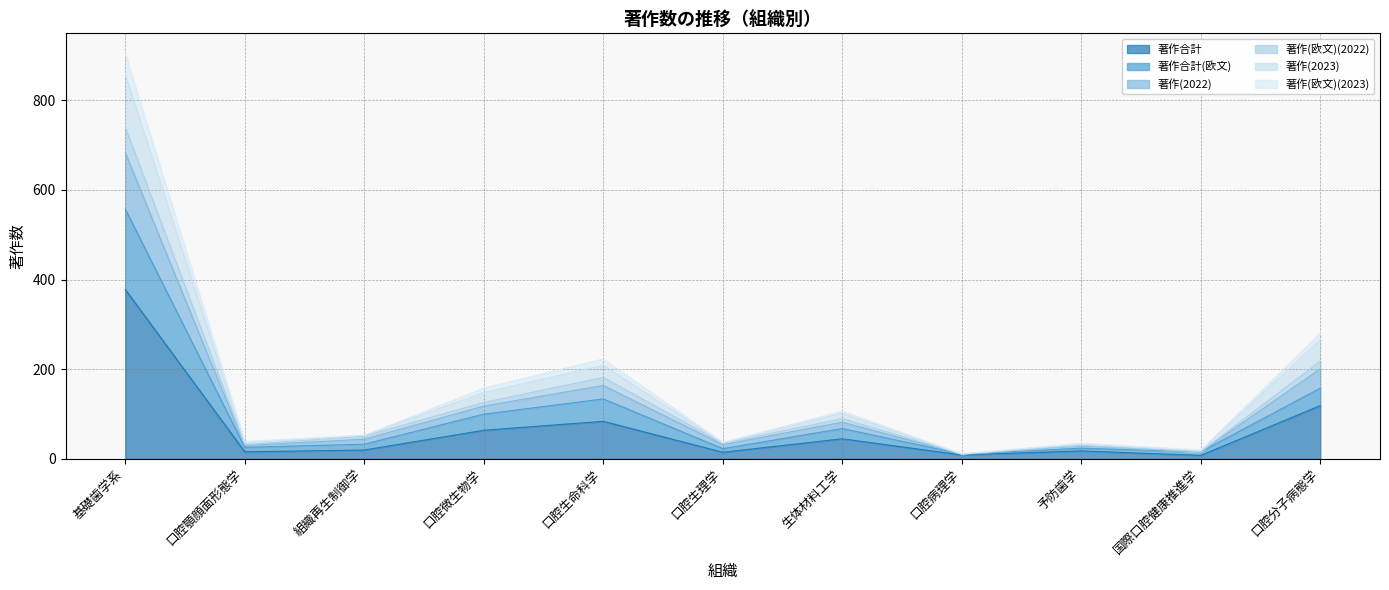

Does the chart have visible grid lines?

Yes